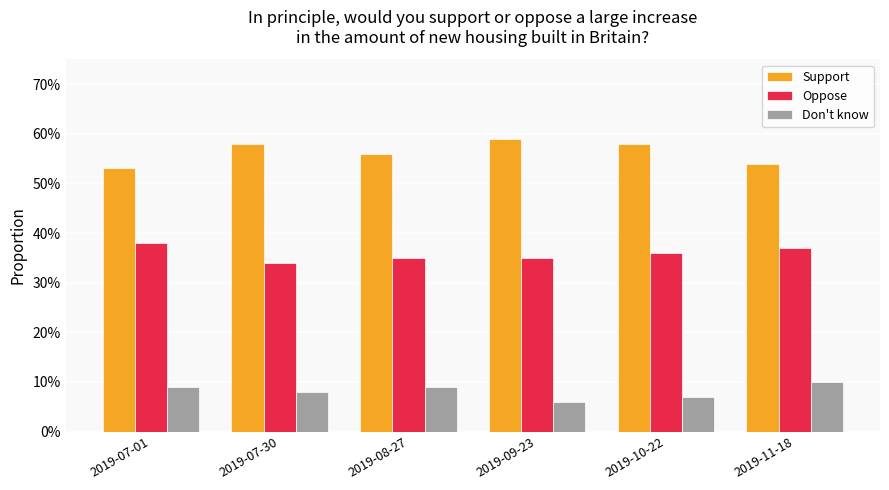

What are all the series names shown in the legend?

Support, Oppose, Don't know